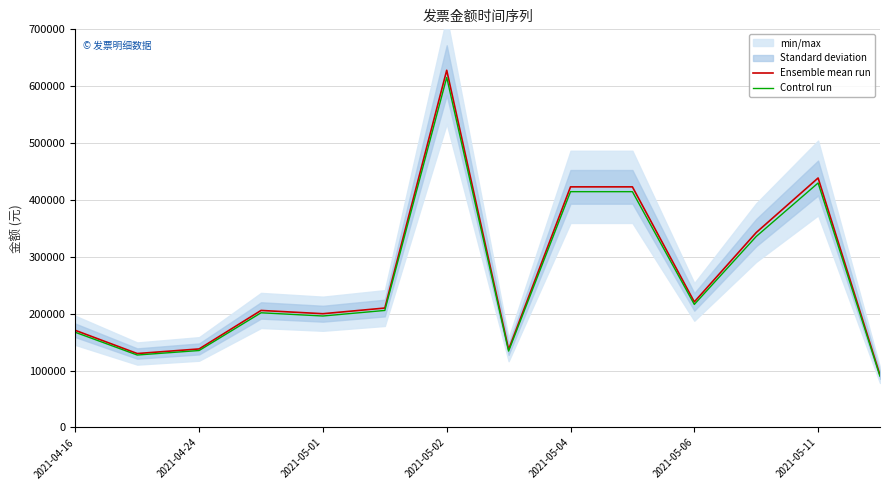

What is the sum of all Control run values?

3684858.8